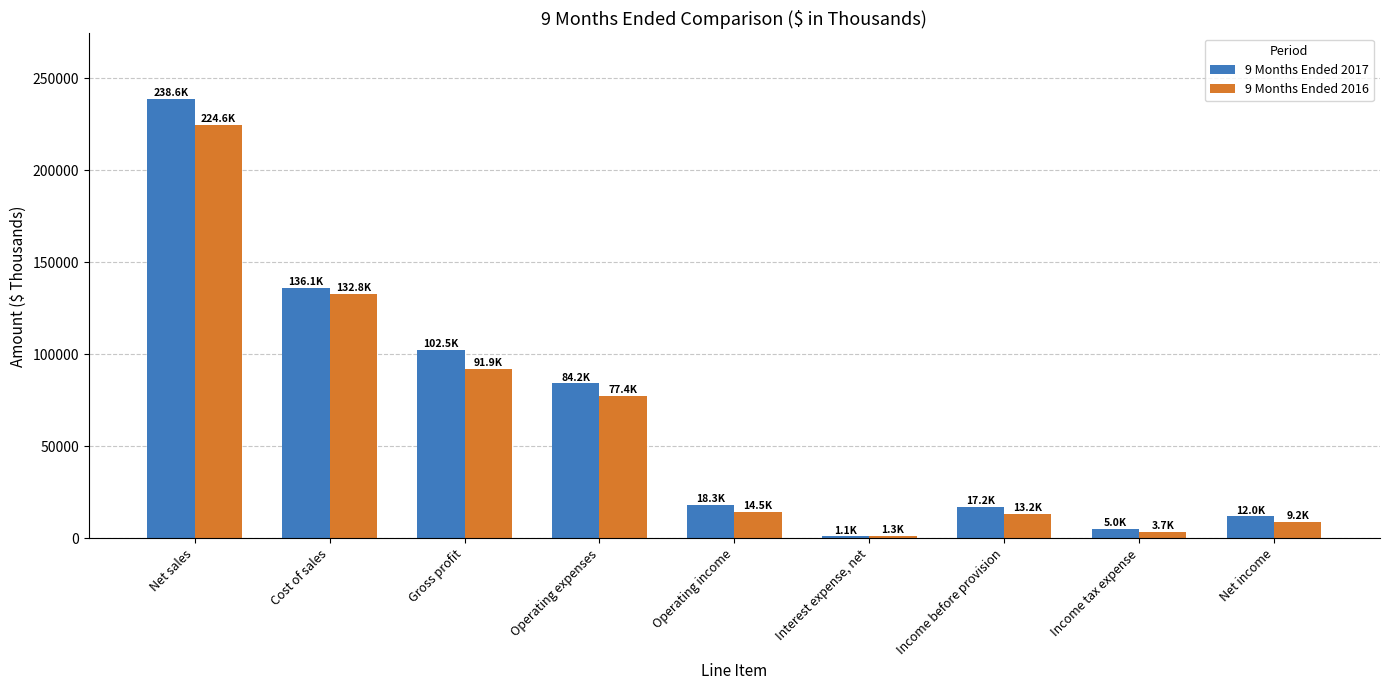

The value of 9 Months Ended 2016 at Gross profit is 91884. True or false?

True